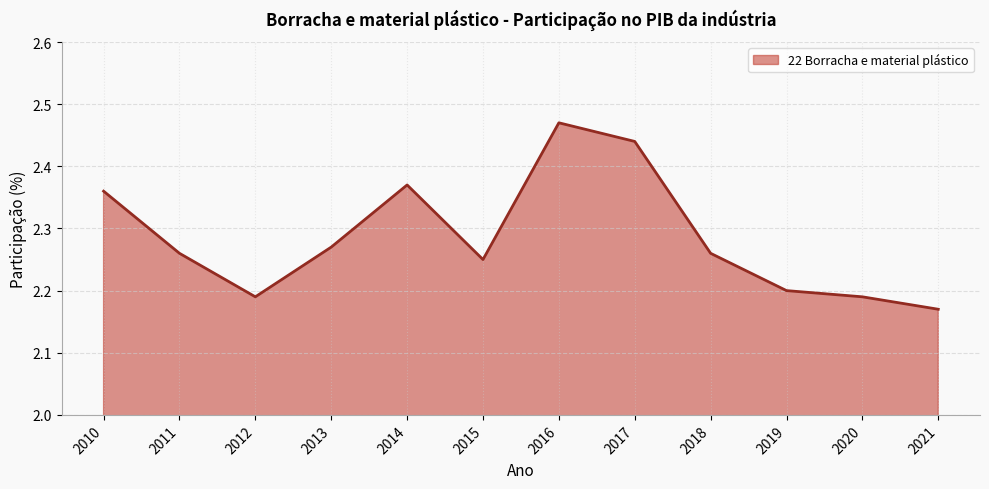

What is the ratio of the value at 2016 to the value at 2021?

1.1